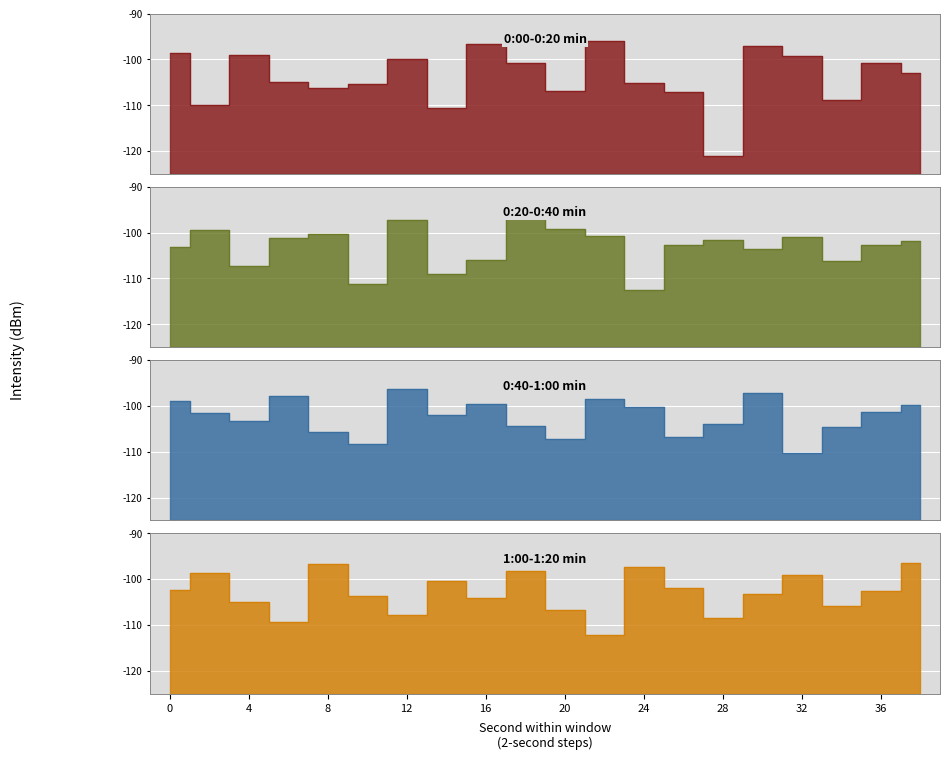

What are all the series names shown in the legend?

0:00-0:20 min, 0:20-0:40 min, 0:40-1:00 min, 1:00-1:20 min